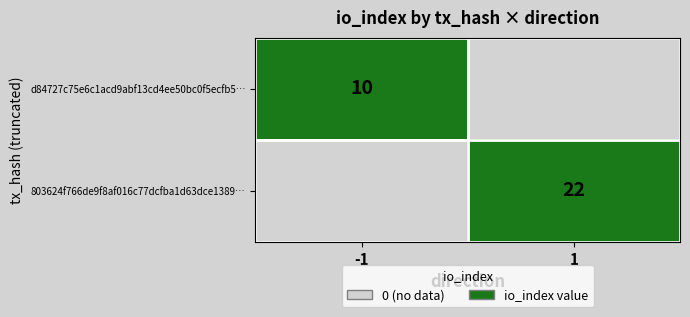

The value of 803624f766de9f8af016c77dcfba1d63dce1389… at 1 is 22. True or false?

True